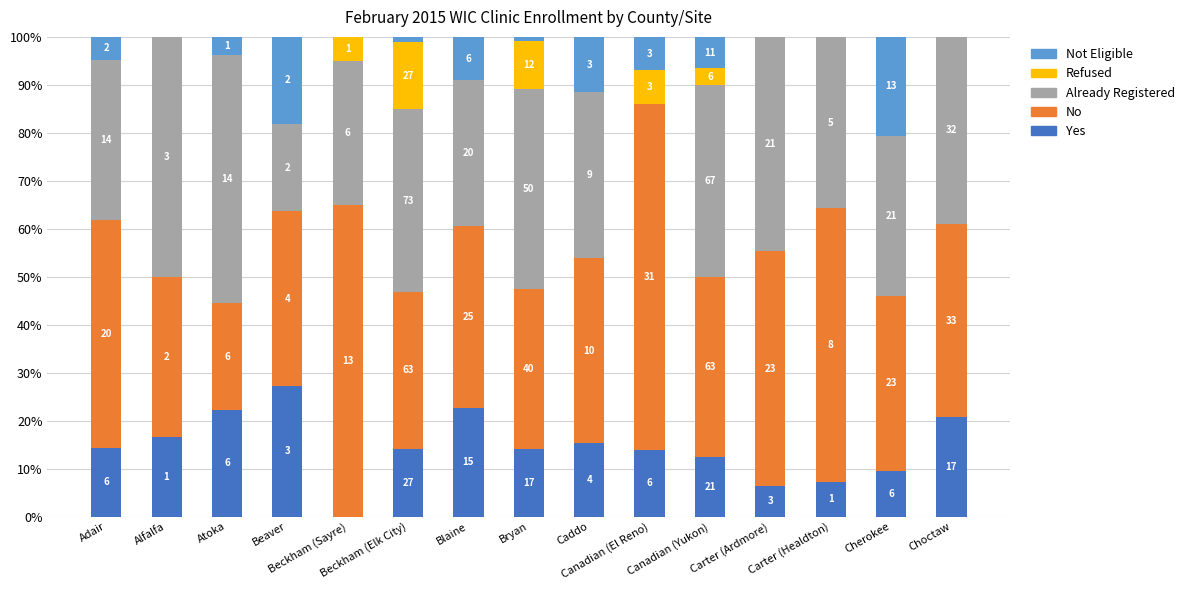

What are all the series names shown in the legend?

Not Eligible, Refused, Already Registered, No, Yes